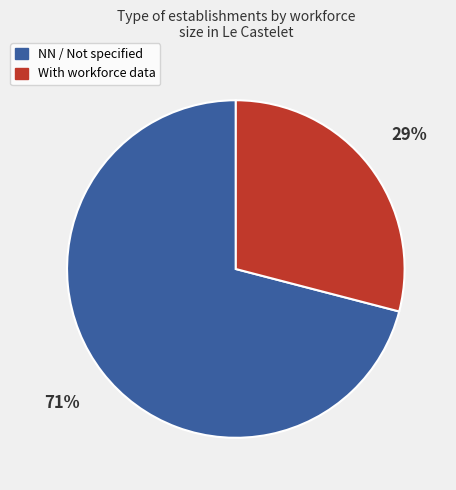

How many slices are in this pie chart?

2